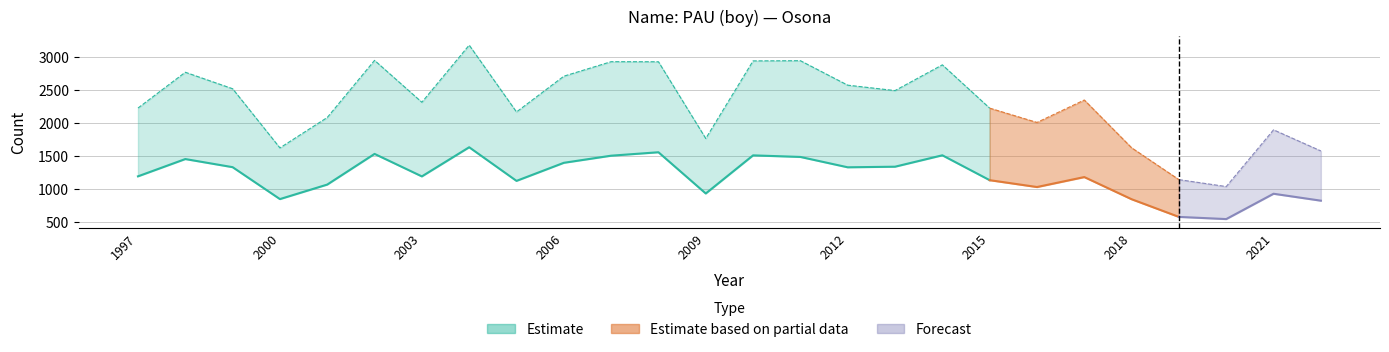

Reading right to left, transcribe all the data shown in this chart.

Frequency: 11	12	7	8	12	17	15	17	24	21	23	28	29	18	32	28	24	20	27	18	22	14	11	17	18	15
Position. Total: 9	4	19	22	14	2	7	6	3	8	6	3	2	15	5	7	7	14	6	13	9	23	29	15	11	19
out. Total: 822	927	543	576	844	1180	1029	1133	1510	1337	1328	1485	1509	931	1556	1504	1396	1122	1632	1190	1531	1066	846	1330	1453	1191
out. Boys: 1576	1896	1036	1141	1624	2348	2008	2225	2881	2491	2573	2944	2941	1765	2928	2929	2709	2167	3180	2314	2949	2083	1622	2519	2769	2226